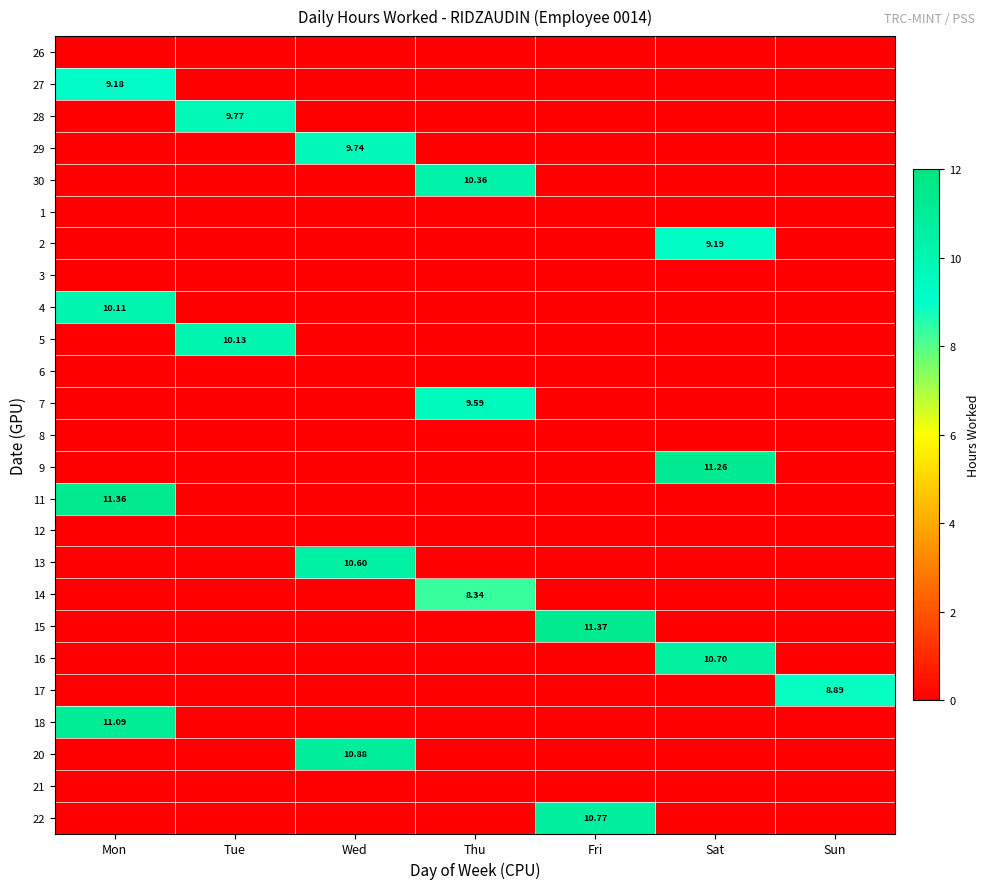

Is it true that 14 equals 8.3 at Thu?

True